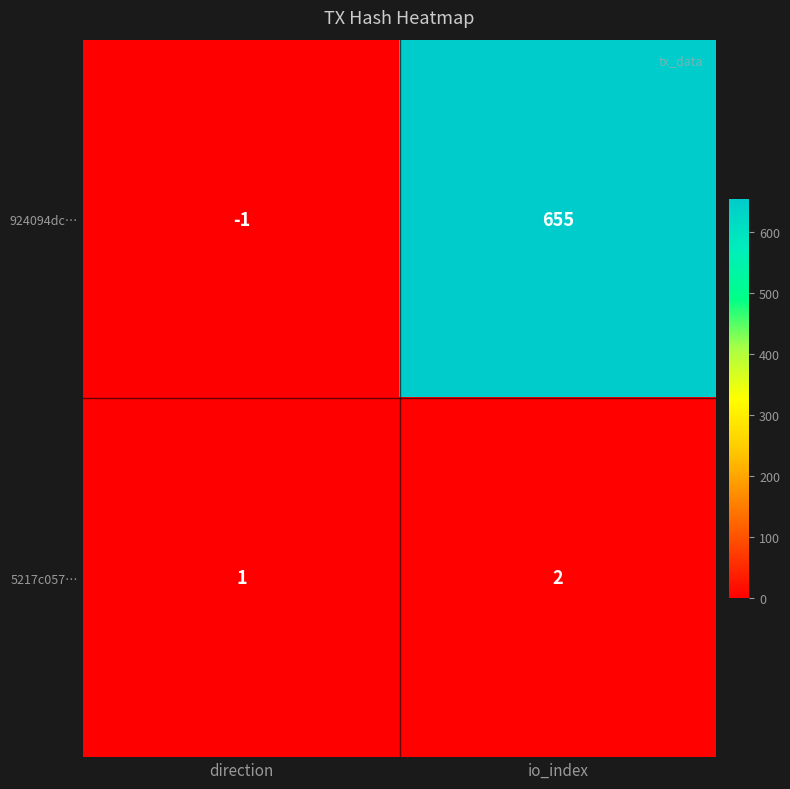

Reading left to right, transcribe all the data shown in this chart.

924094dc…: -1	655
5217c057…: 1	2